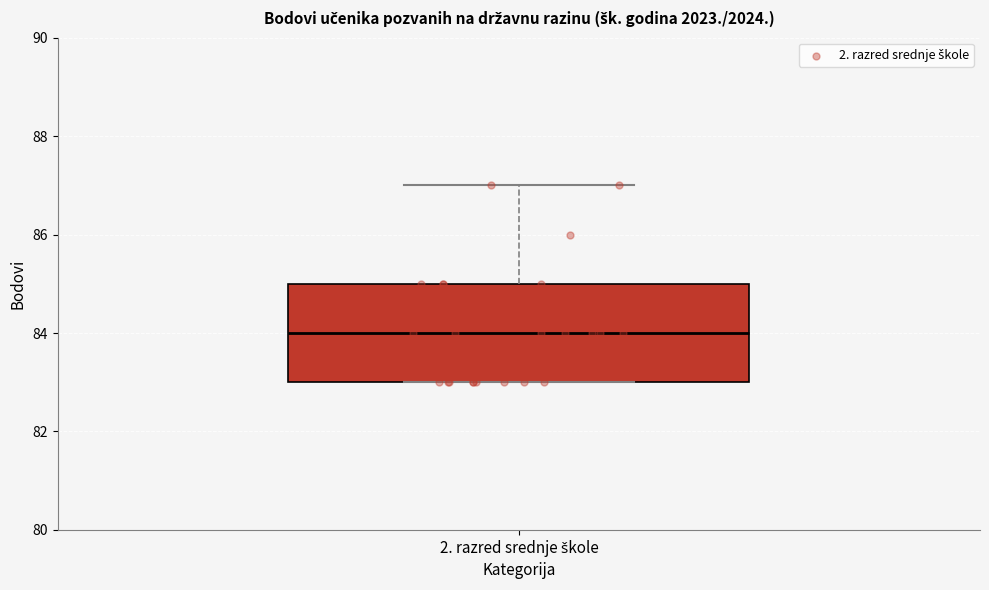

Where is the upper edge of the box for 2. razred srednje škole on the y-axis? The values are not printed on the chart, so give them approximately, as read against the axis.

85